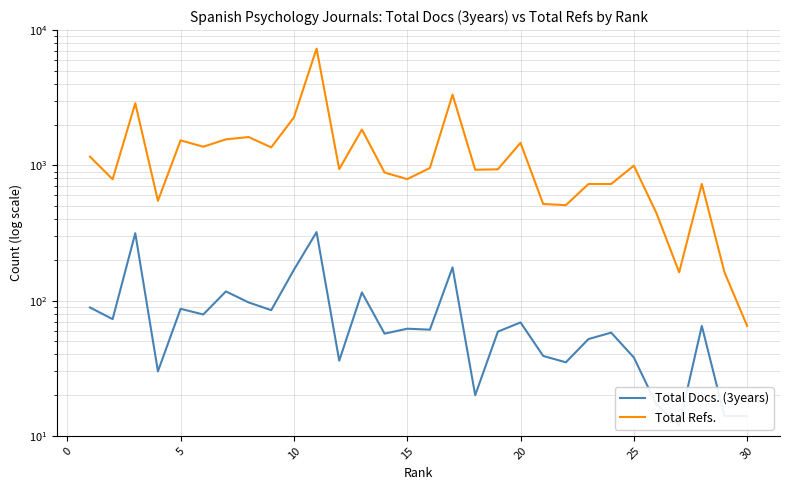

In Total Refs., how many points are lower than both neighbors (excluding endpoints)?

9